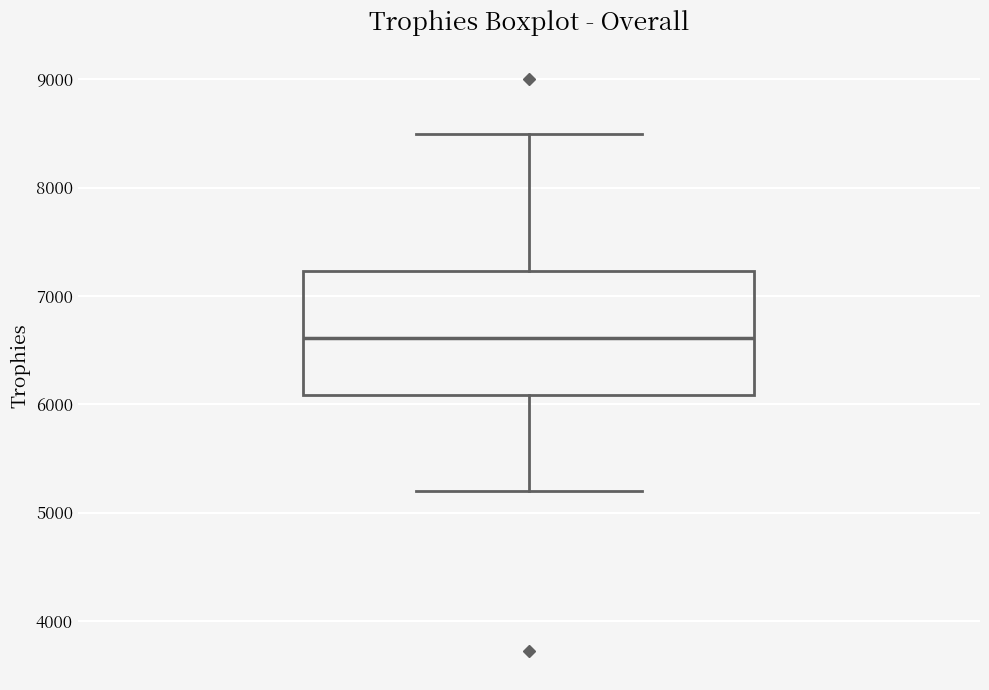

Transcribe this box plot: give where the median line is, the range the box spans, and where the two whiskers end, as read against the y-axis. The values are not printed on the chart, so give them approximately, as read against the axis.

median 6600, box 6100 to 7200, whiskers 5200 to 8500